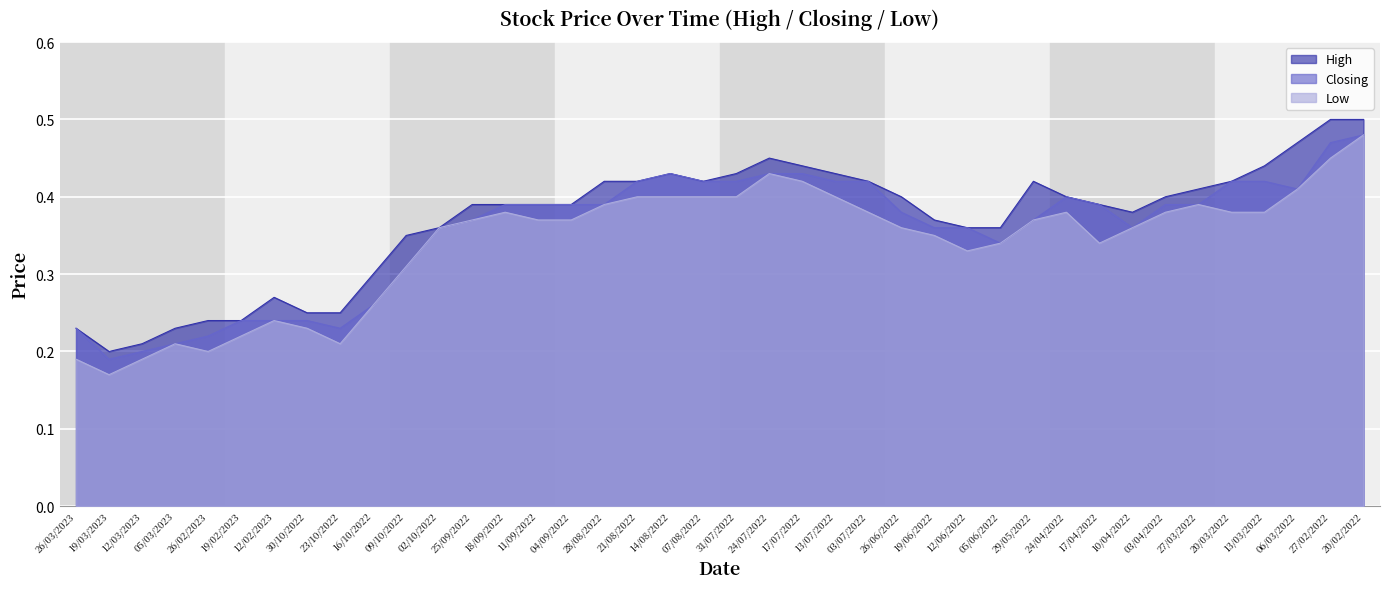

Which category has the highest value across all series?

27/02/2022